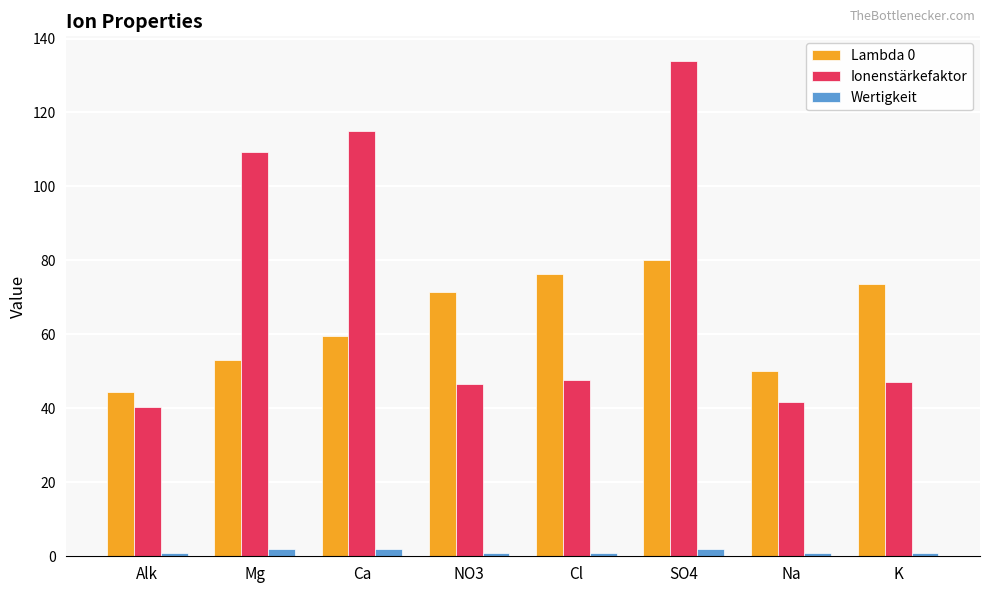

Which series has the largest total across all categories?

Ionenstärkefaktor